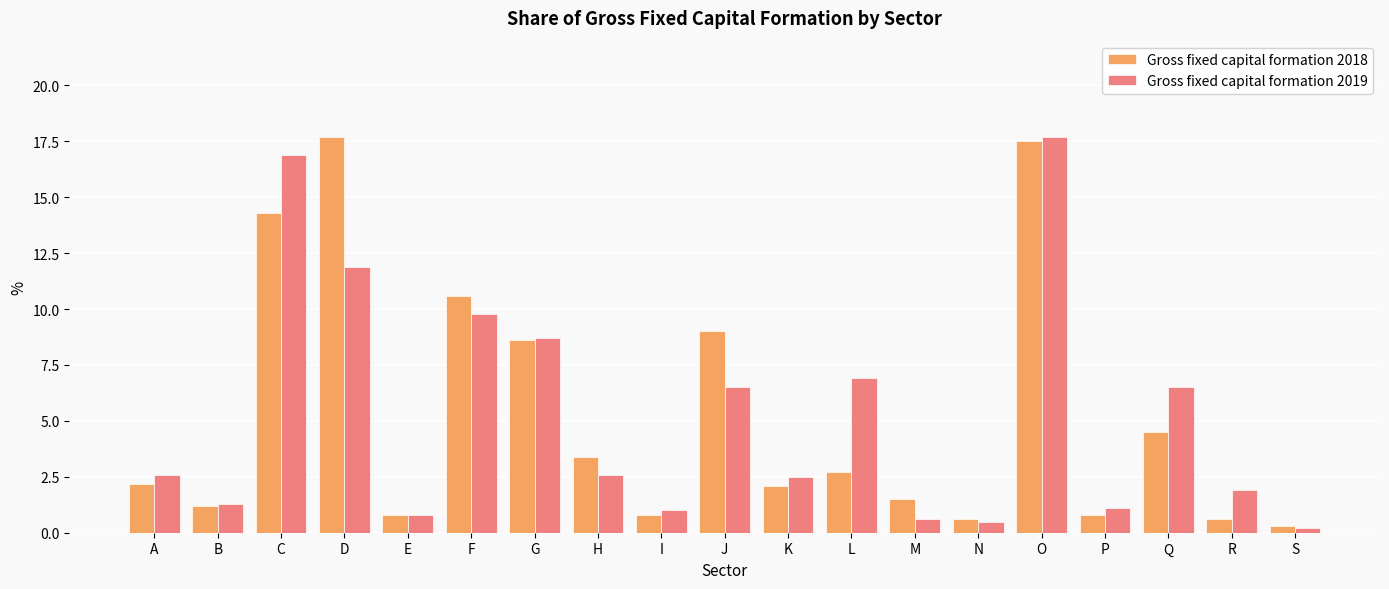

What is the average value of the Gross fixed capital formation 2019 series?

5.3